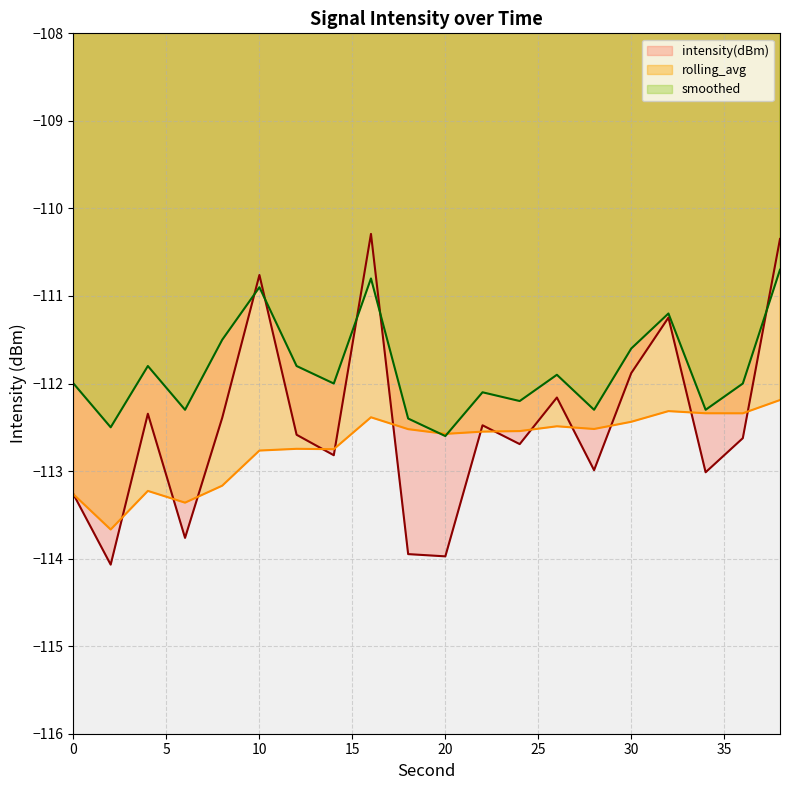

Does the chart have visible grid lines?

Yes